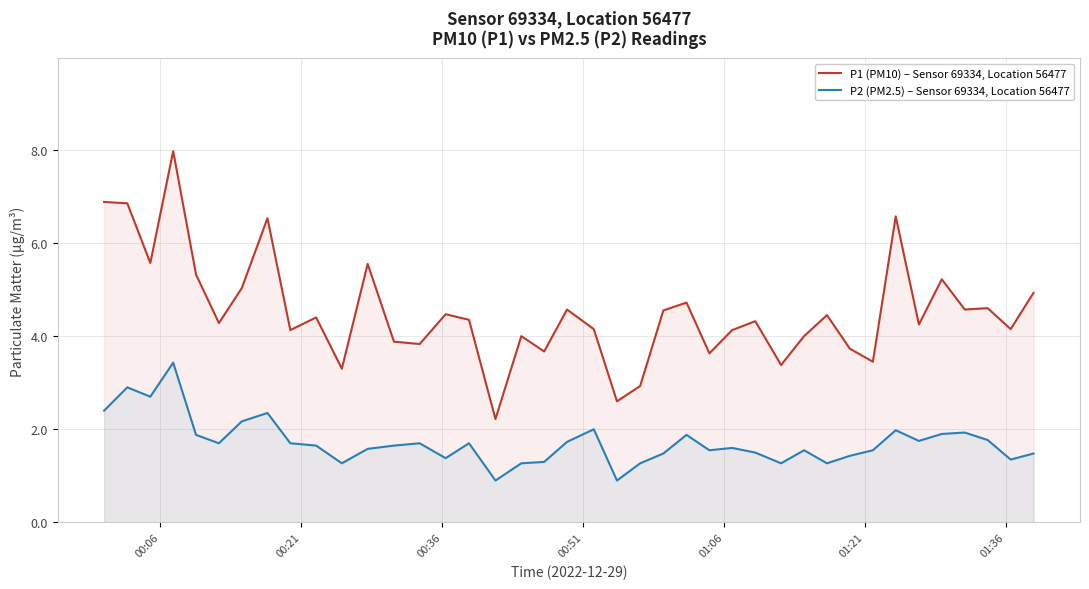

What is the greatest value displayed?

8.0